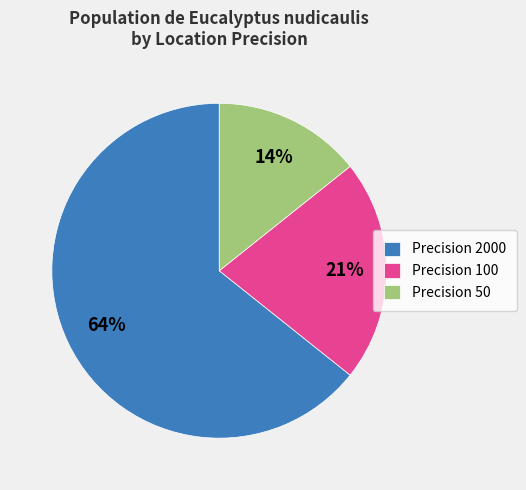

What percentage is the Precision 50 slice, to the nearest percent?

14%